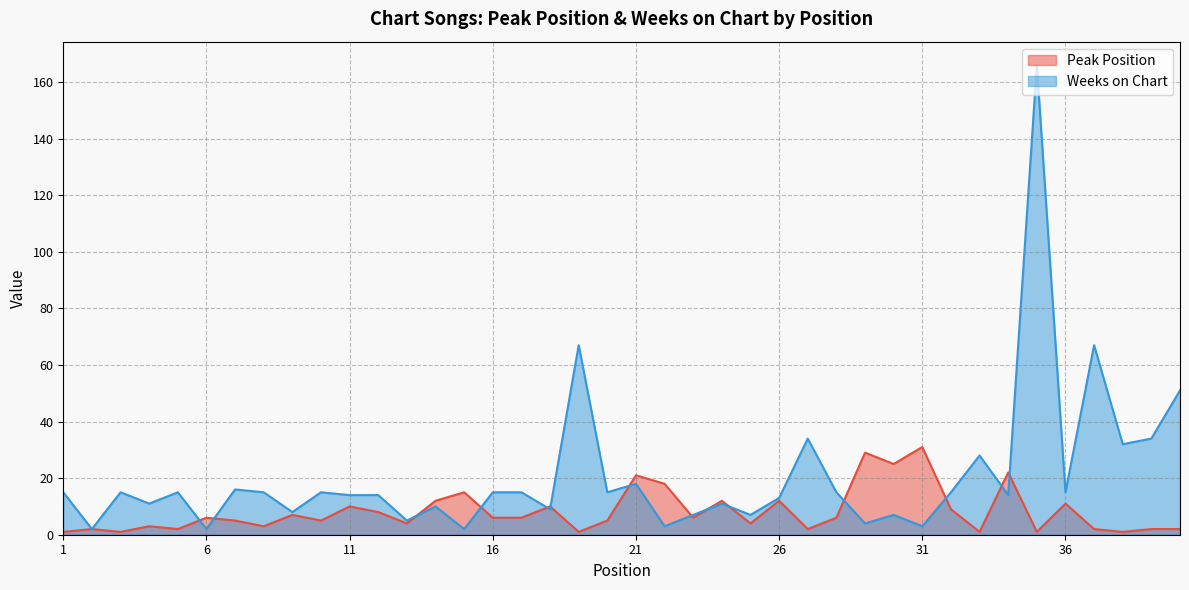

Is the value of Weeks on Chart at 25 greater than the value of Peak Position at 22?

No